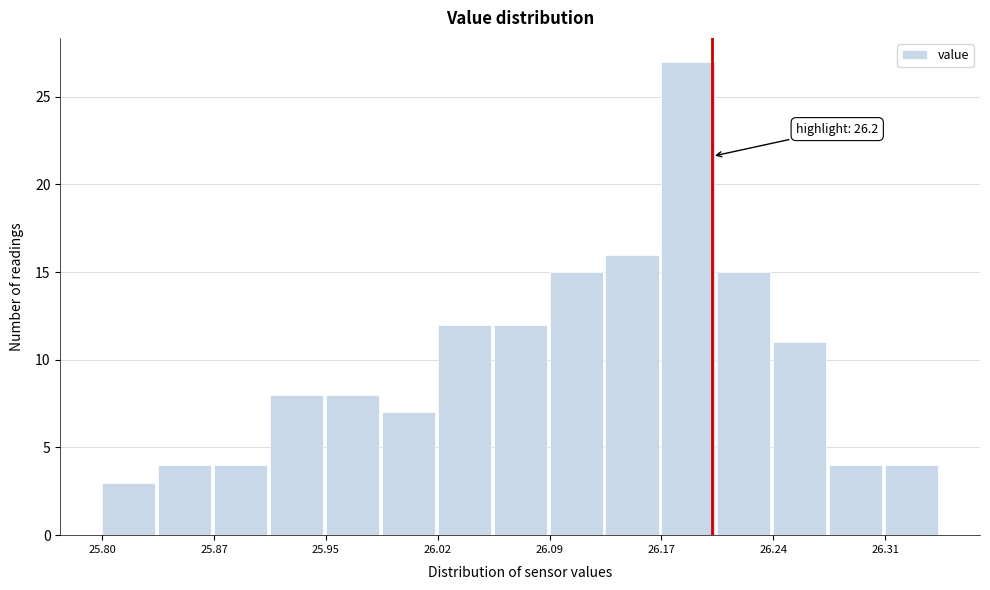

Around what value on the x-axis is the tallest bar? Give the approximate position of its centre, as read against the axis.

26.18